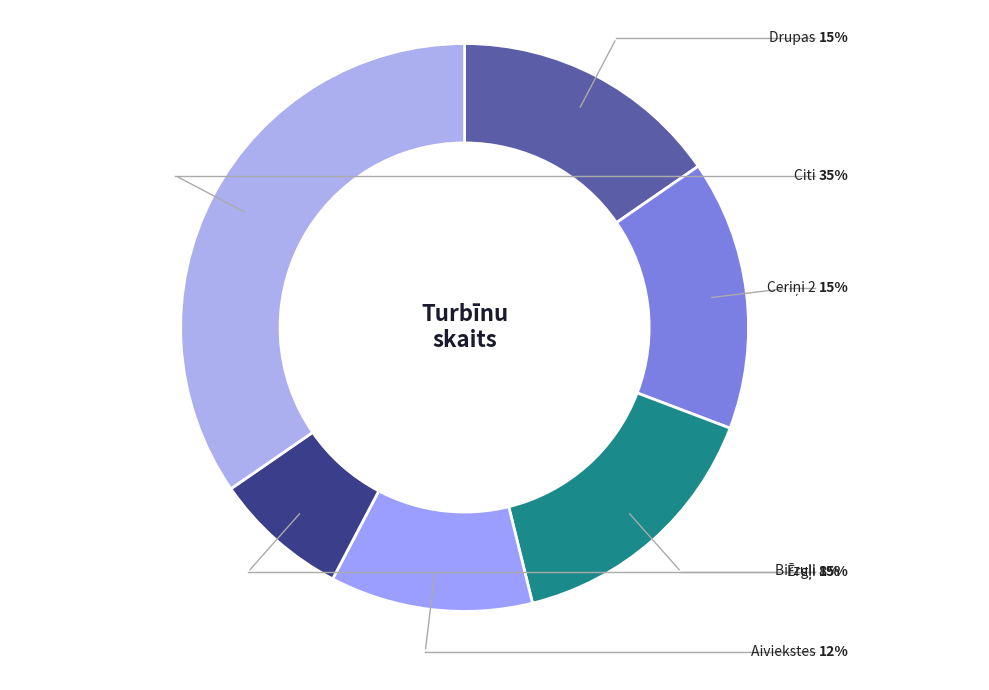

How many segments does this pie chart have?

6